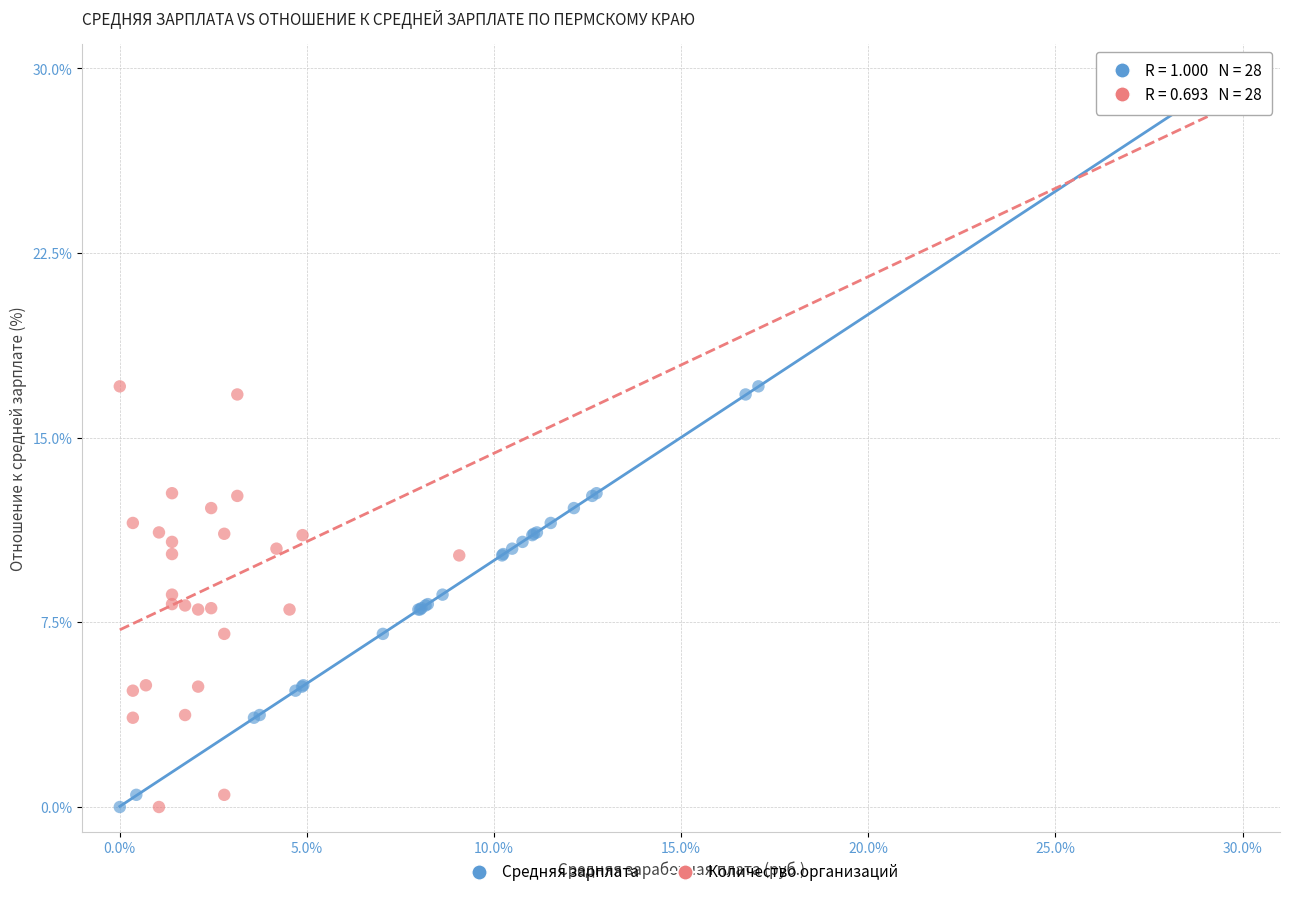

What are all the series names shown in the legend?

Средняя зарплата, Количество организаций